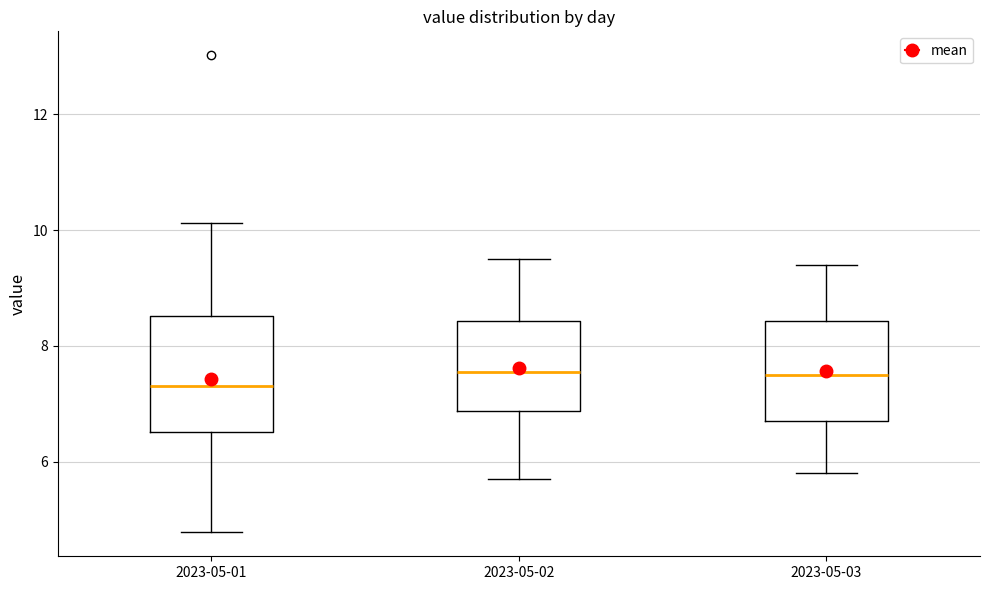

Reading left to right, read every box against the y-axis: the position of its median line, the range the box covers, and the ends of its whiskers. The values are not printed on the chart, so give them approximately, as read against the axis.

2023-05-01: median 7.4, box 6.6 to 8.6, whiskers 4.8 to 10.2
2023-05-02: median 7.6, box 6.8 to 8.4, whiskers 5.8 to 9.6
2023-05-03: median 7.6, box 6.8 to 8.4, whiskers 5.8 to 9.4